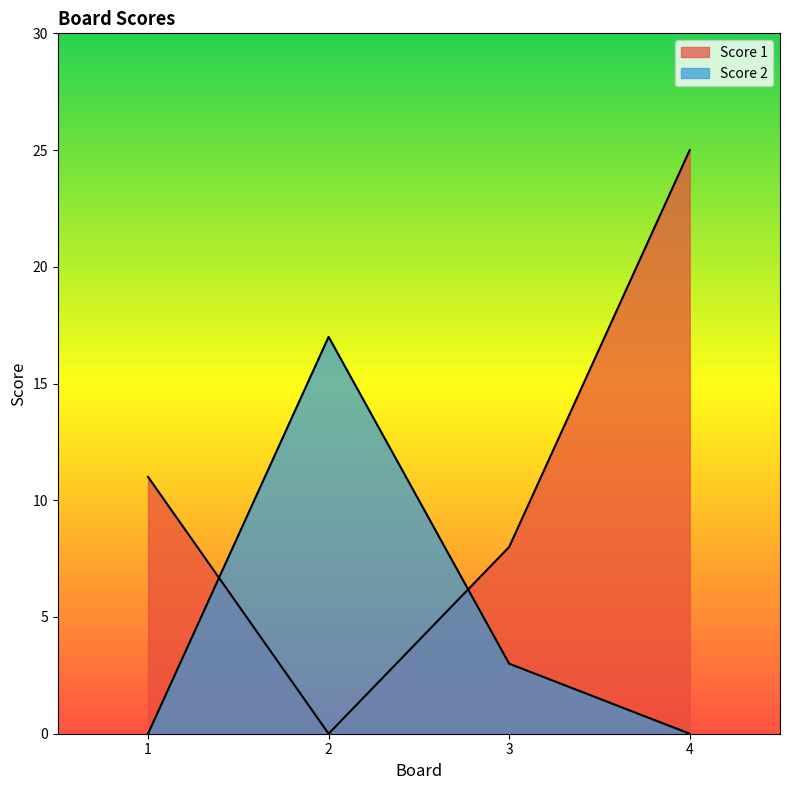

How many data points in Score 1 are above 11?

1